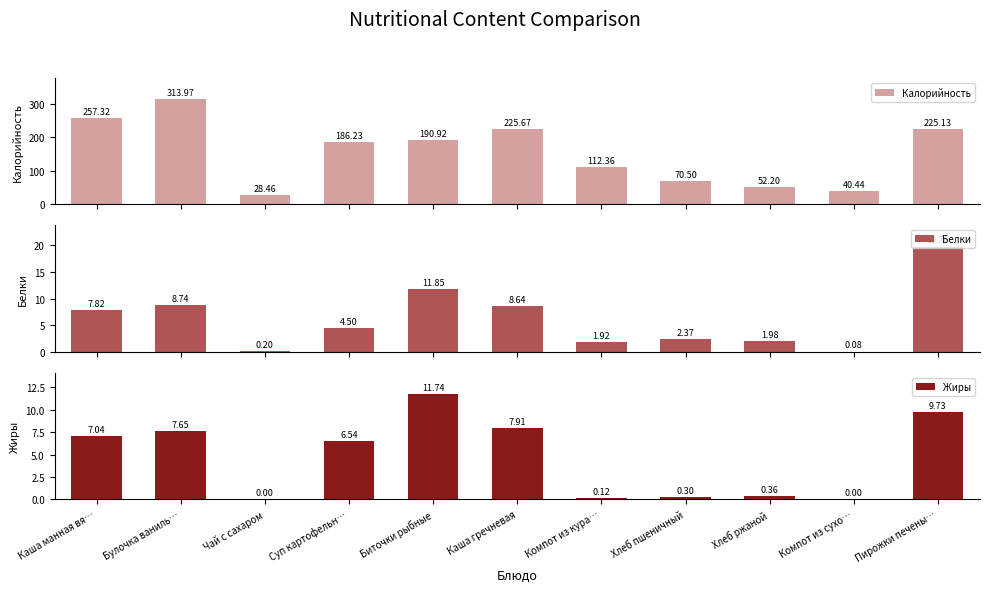

How many data points does each series have?

11